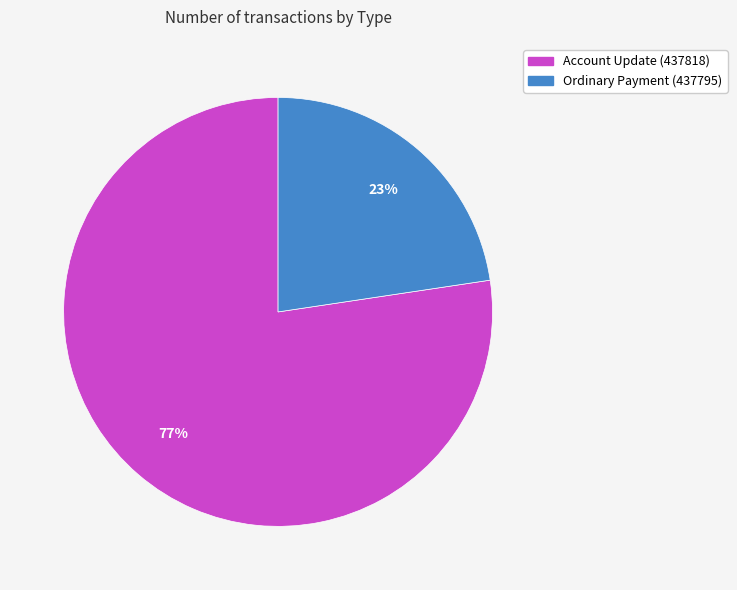

Count the number of slices in the pie.

2